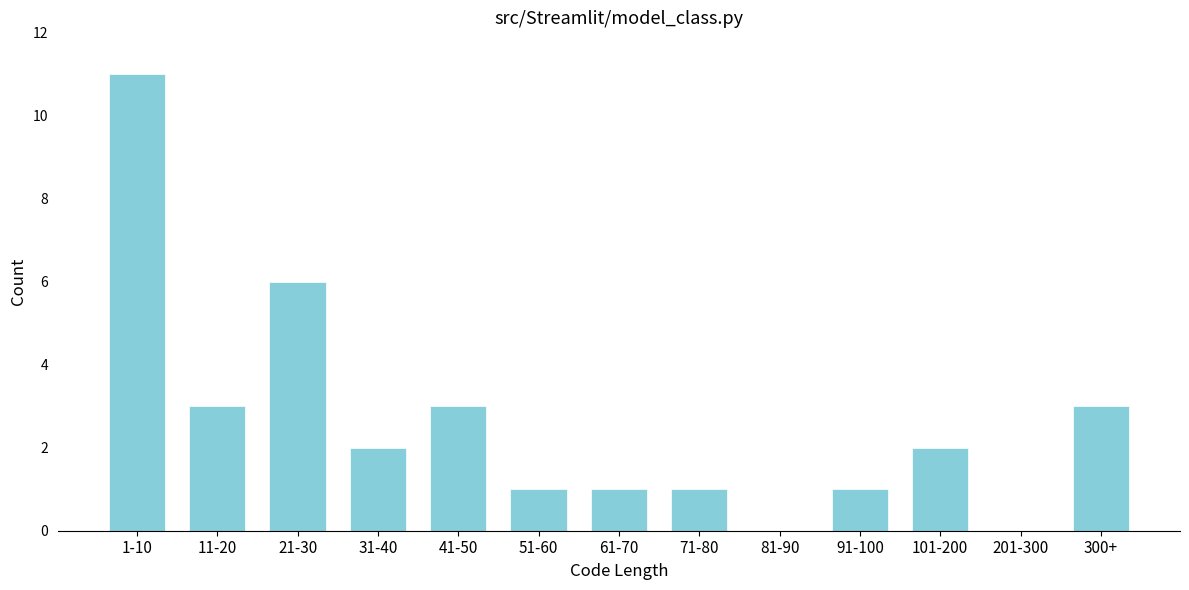

Reading left to right, what are all the values shown in this chart?

1-10=11	11-20=3	21-30=6	31-40=2	41-50=3	51-60=1	61-70=1	71-80=1	81-90=0	91-100=1	101-200=2	201-300=0	300+=3